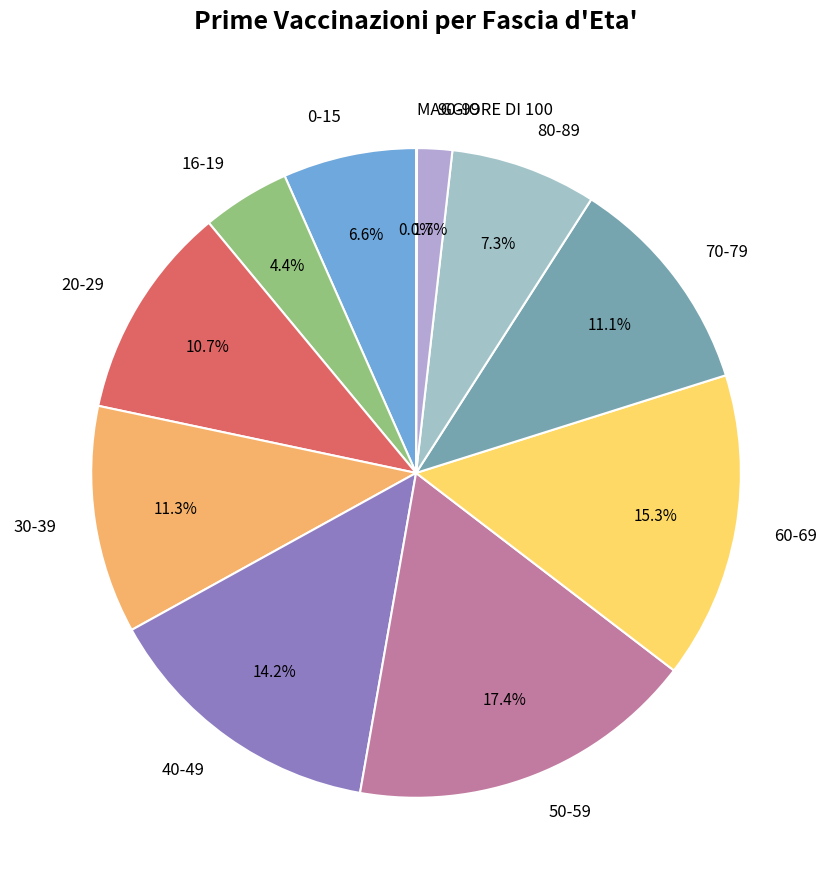

To the nearest percent, what percentage of the pie is 30-39?

11%